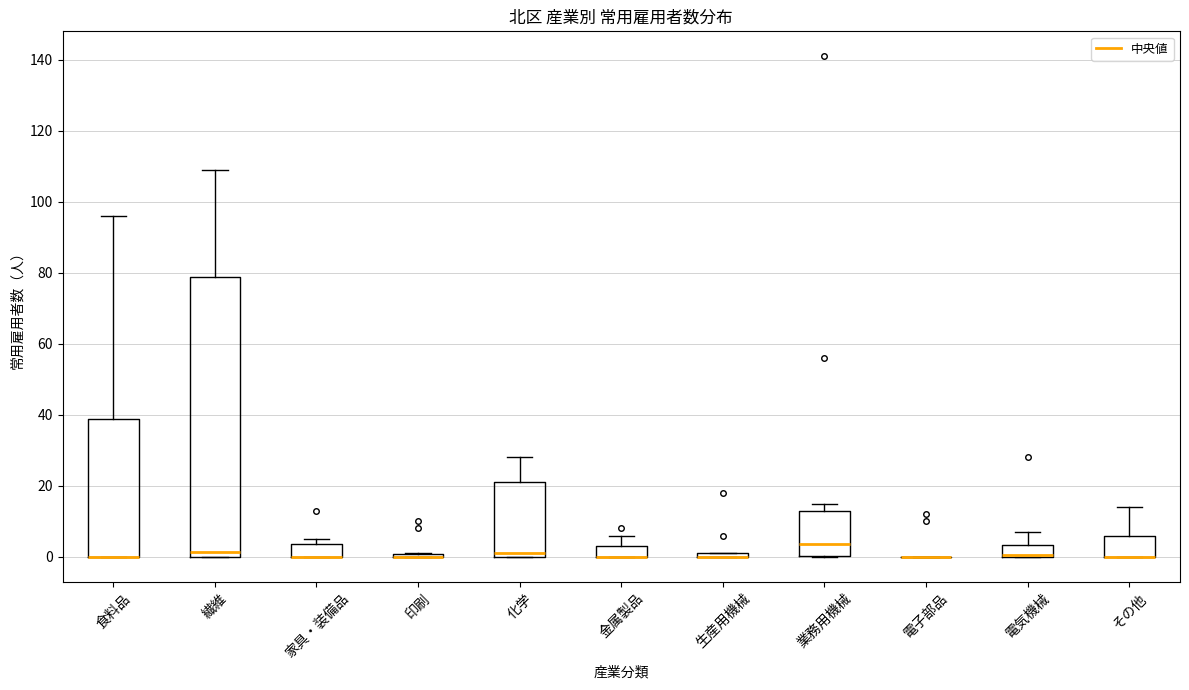

Comparing the boxes themselves (not the whiskers), which one is the tallest?

繊維